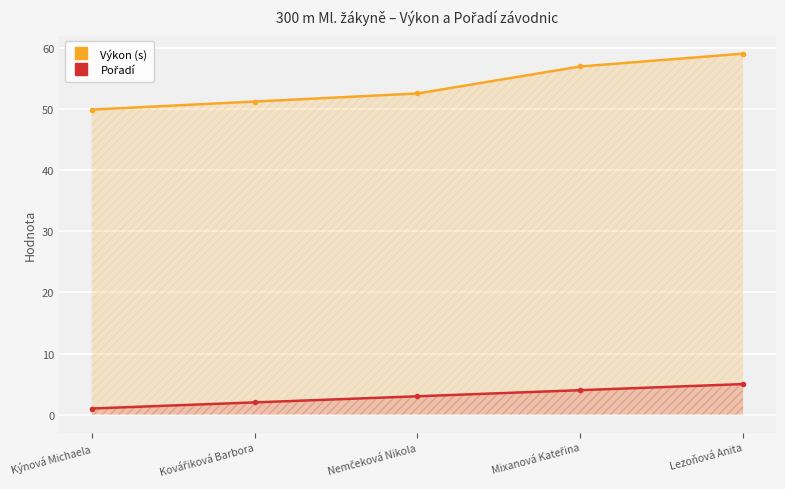

Between Lezoňová Anita and Mixanová Kateřina, which is larger?

Lezoňová Anita